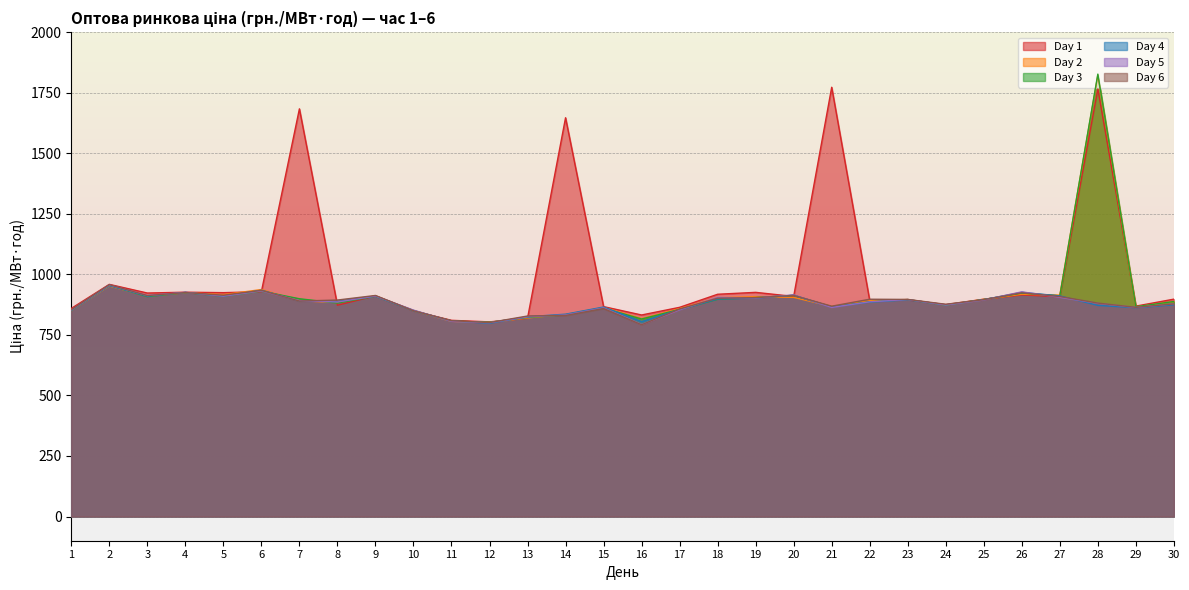

Reading right to left, extract all data points from this chart.

Day 1: 897.5	868.7	1765.2	907.4	915.0	897.3	874.9	894.3	891.8	1772.4	908.6	925.5	917.6	863.7	832.0	866.7	1646.5	818.6	803.6	810.0	848.7	910.9	872.3	1683.3	928.3	924.3	926.2	922.7	958.5	859.2
Day 2: 887.7	865.5	1821.9	914.1	917.7	896.9	873.4	896.1	891.1	867.7	904.7	907.6	903.2	858.1	816.9	863.5	834.4	820.0	800.8	806.0	848.9	910.9	883.4	891.0	937.2	916.1	924.1	909.9	951.8	850.4
Day 3: 887.7	866.2	1826.7	911.2	922.5	895.8	872.7	895.7	886.6	865.9	912.8	904.0	896.8	855.0	815.5	860.3	832.1	822.1	801.9	806.9	850.7	909.8	881.3	899.1	930.4	909.6	924.6	907.9	954.2	850.7
Day 4: 874.0	862.4	871.7	910.8	925.5	895.5	873.8	894.7	885.1	865.0	913.7	901.7	898.1	854.4	804.9	864.9	835.4	824.8	797.7	807.5	848.8	909.8	887.8	890.0	934.4	909.9	925.3	909.7	953.6	850.9
Day 5: 878.2	863.1	880.3	905.0	927.7	894.1	873.4	896.0	886.4	863.2	915.1	902.2	904.6	853.2	792.7	861.6	832.3	824.4	800.3	805.9	852.2	910.5	885.6	891.3	931.3	910.0	925.6	912.3	956.2	852.3
Day 6: 878.0	863.6	881.2	908.3	923.7	895.3	876.3	896.4	897.1	868.4	913.0	903.6	901.4	856.7	791.8	858.8	830.0	827.9	800.8	808.5	849.7	912.7	893.8	889.6	933.6	913.7	924.6	912.3	957.3	853.6